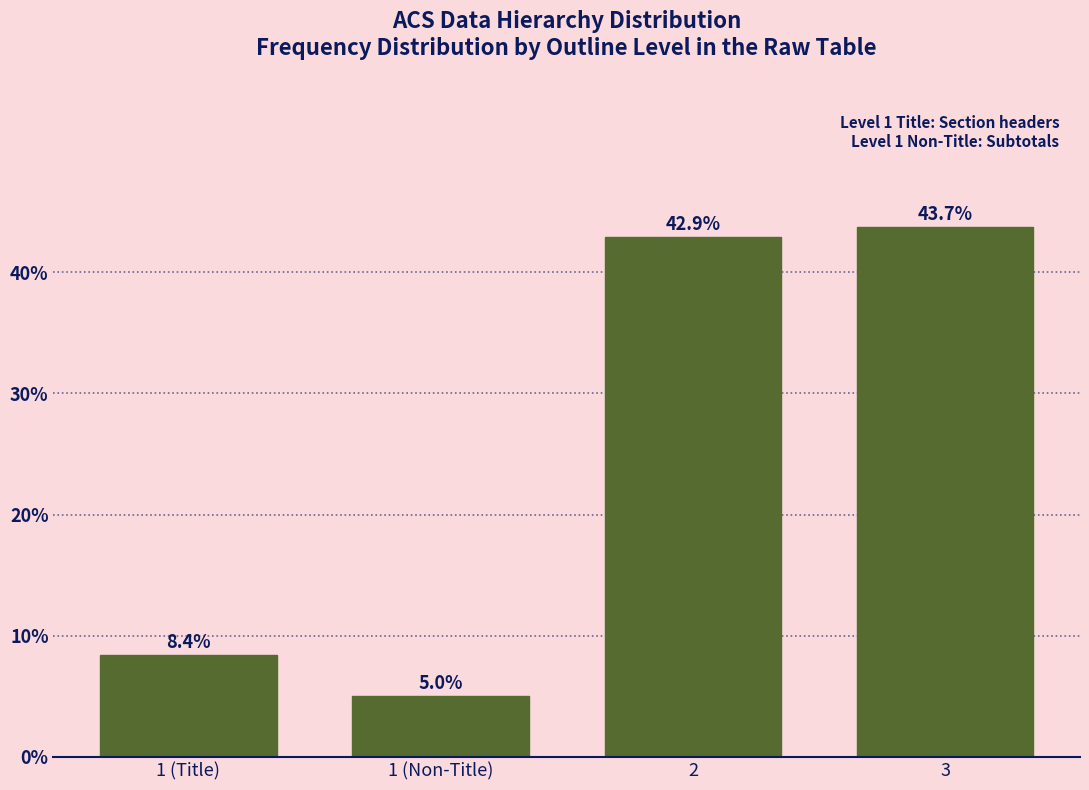

Reading left to right, what are all the values shown in this chart?

1 (Title)=8.4	1 (Non-Title)=5.0	2=42.9	3=43.7